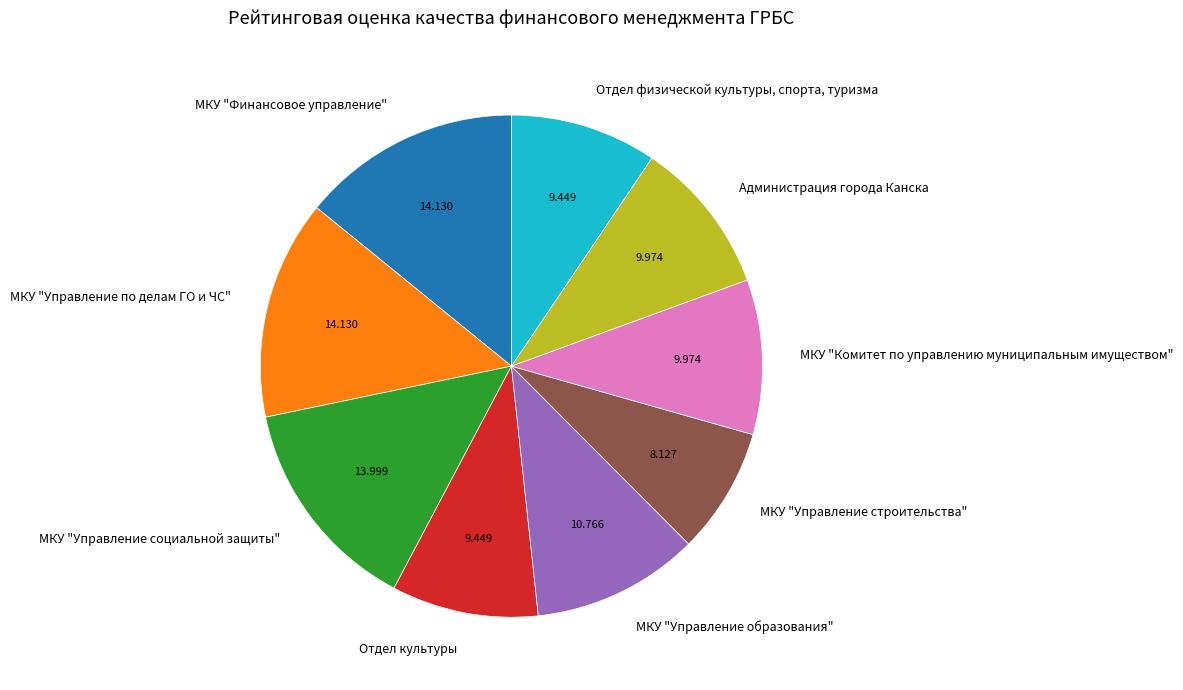

Which has a higher value, МКУ "Финансовое управление" or МКУ "Управление образования"?

МКУ "Финансовое управление"